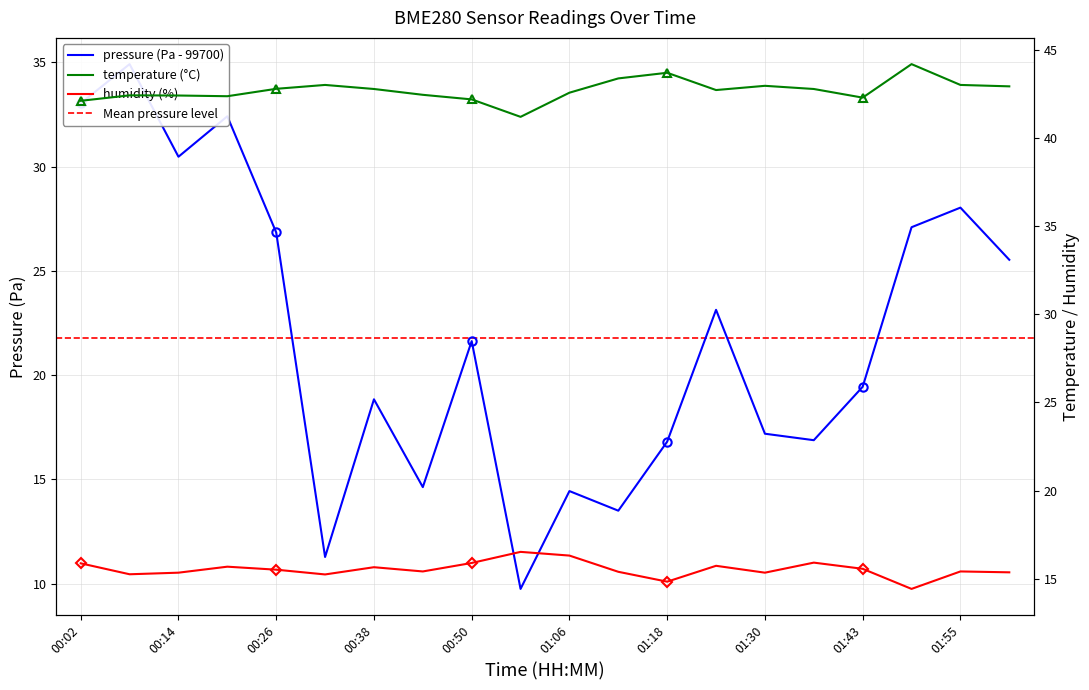

At 01:12, list the series in order from largest to smallest.

temperature, humidity, pressure